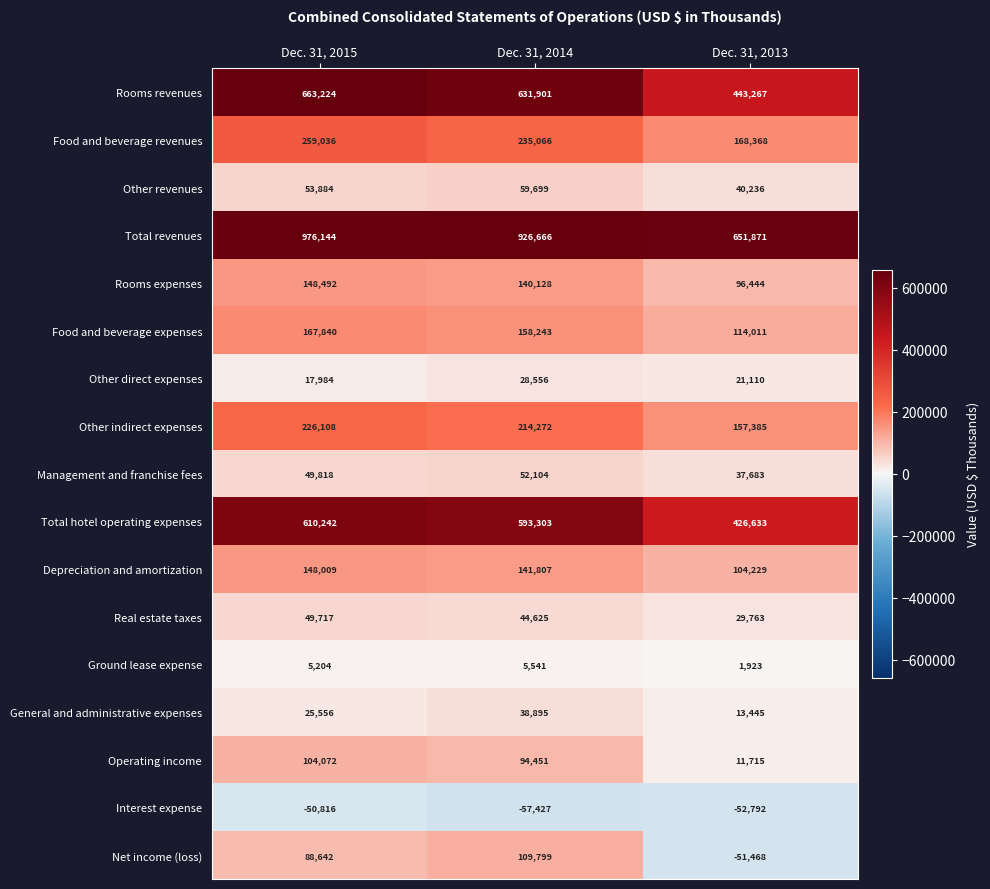

What is the highest value of the Total revenues series?

976144